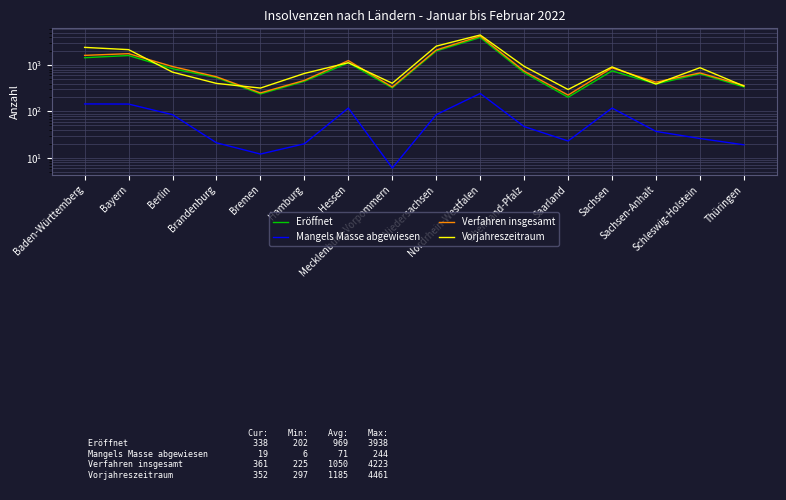

Reading left to right, transcribe all the data shown in this chart.

Eröffnet: 1441	1606	836	537	238	446	1120	322	2015	3938	686	202	750	390	648	338
Mangels Masse abgewiesen: 145	144	85	21	12	20	118	6	85	244	47	23	118	37	26	19
Verfahren insgesamt: 1620	1763	930	559	251	467	1250	336	2114	4223	740	225	871	427	677	361
Vorjahreszeitraum: 2408	2154	704	402	319	660	1125	405	2562	4461	940	297	912	390	878	352